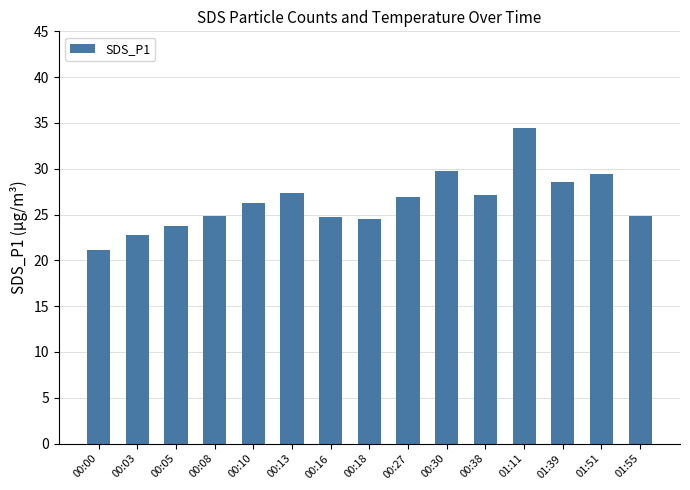

The chart shows a value of 21.2 at 00:00. True or false?

True